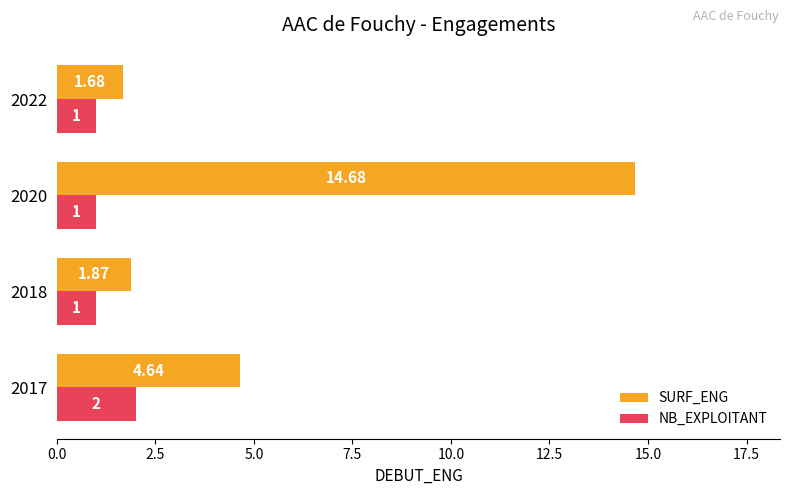

Is the value of SURF_ENG at 2020 greater than the value of NB_EXPLOITANT at 2022?

Yes